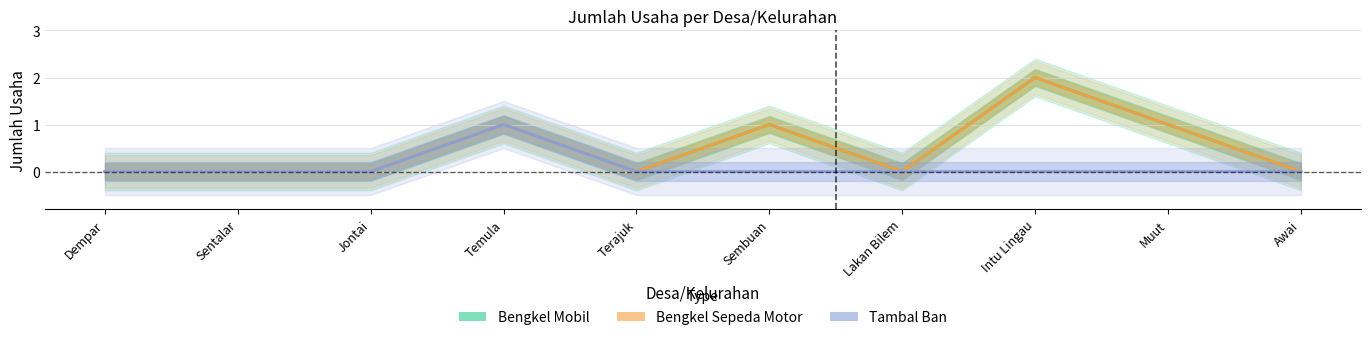

Between Jontai and Awai, which series saw the biggest shift?

Bengkel Mobil